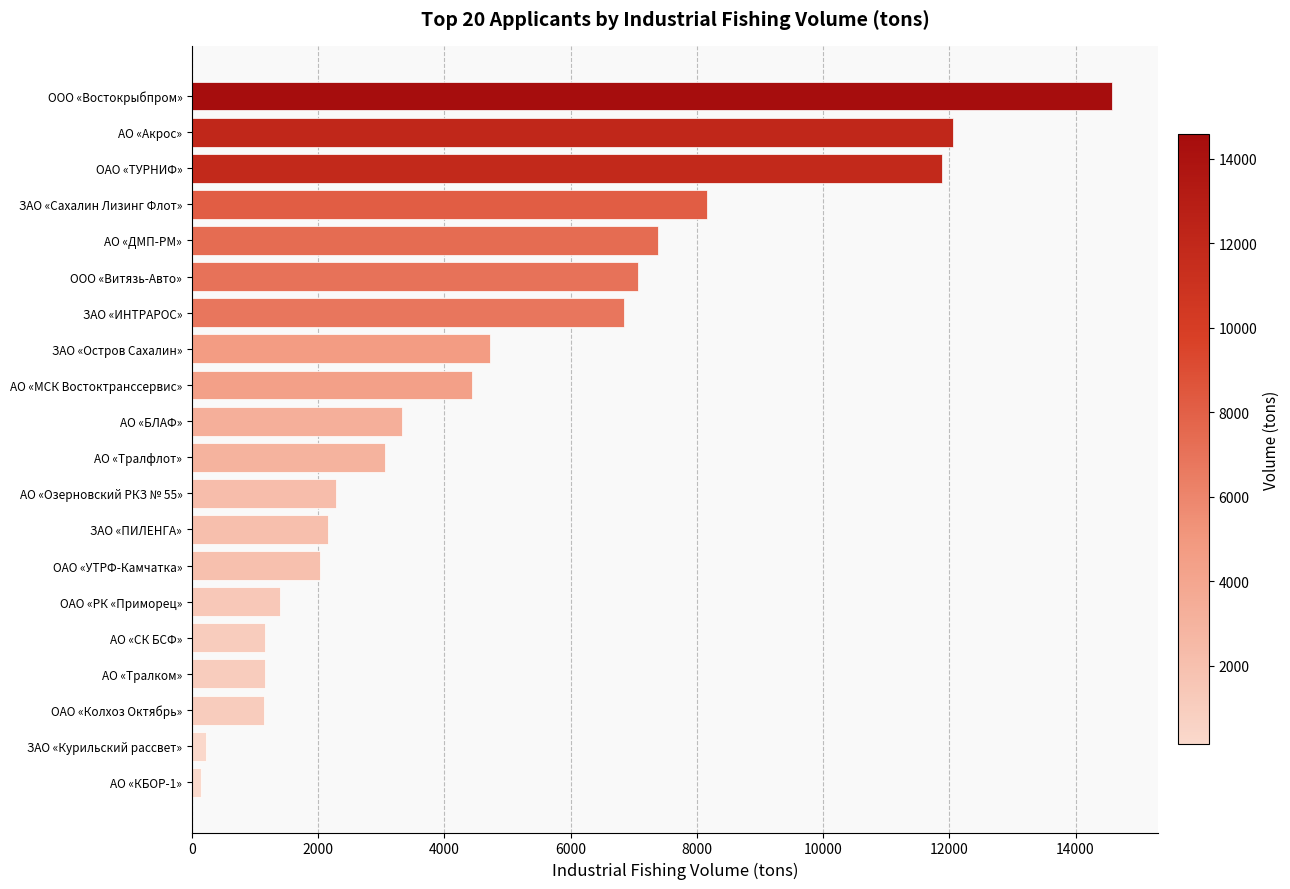

The chart shows a value of 1643.9 at АО «ДМП-РМ». True or false?

False